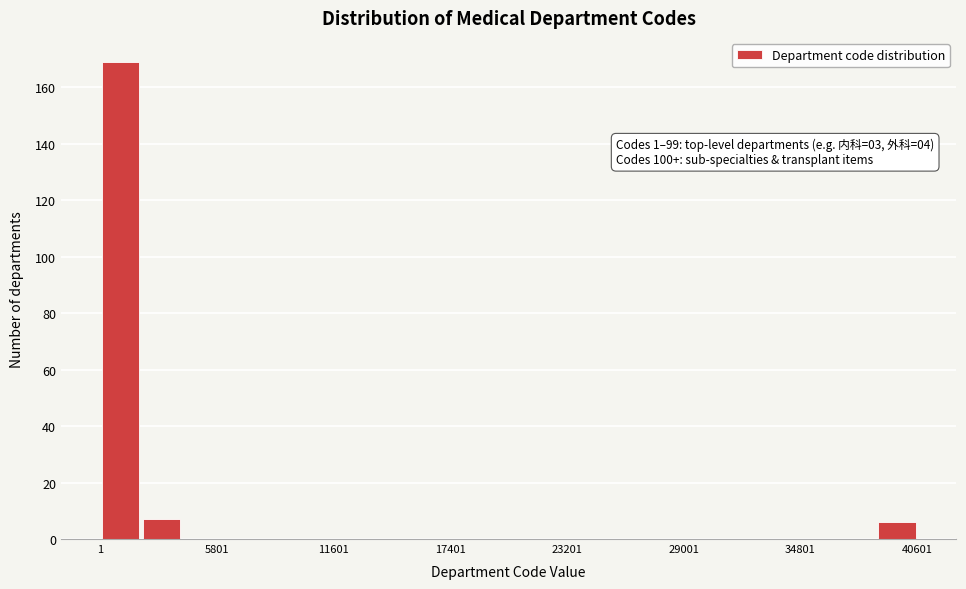

Read against the x-axis, roughly where is the centre of the tallest bar?

1000